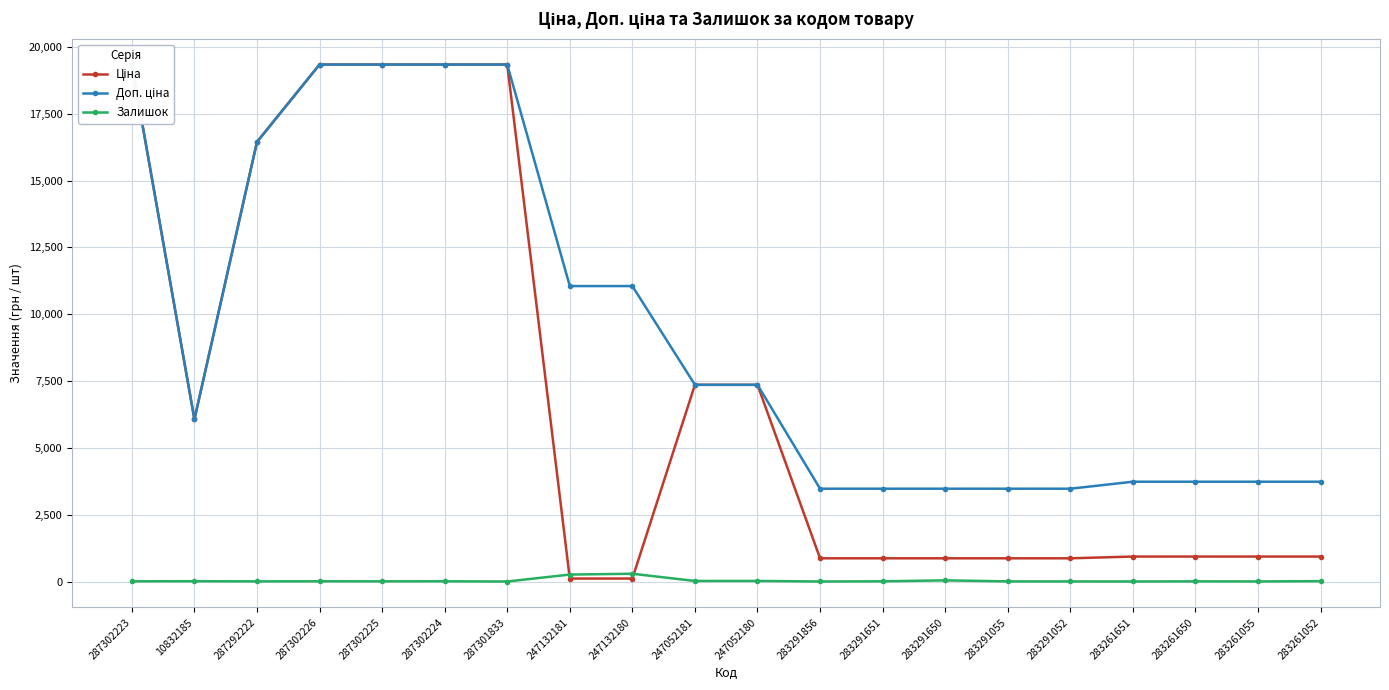

Where do Залишок and Ціна first cross each other?

287301833 and 247132181